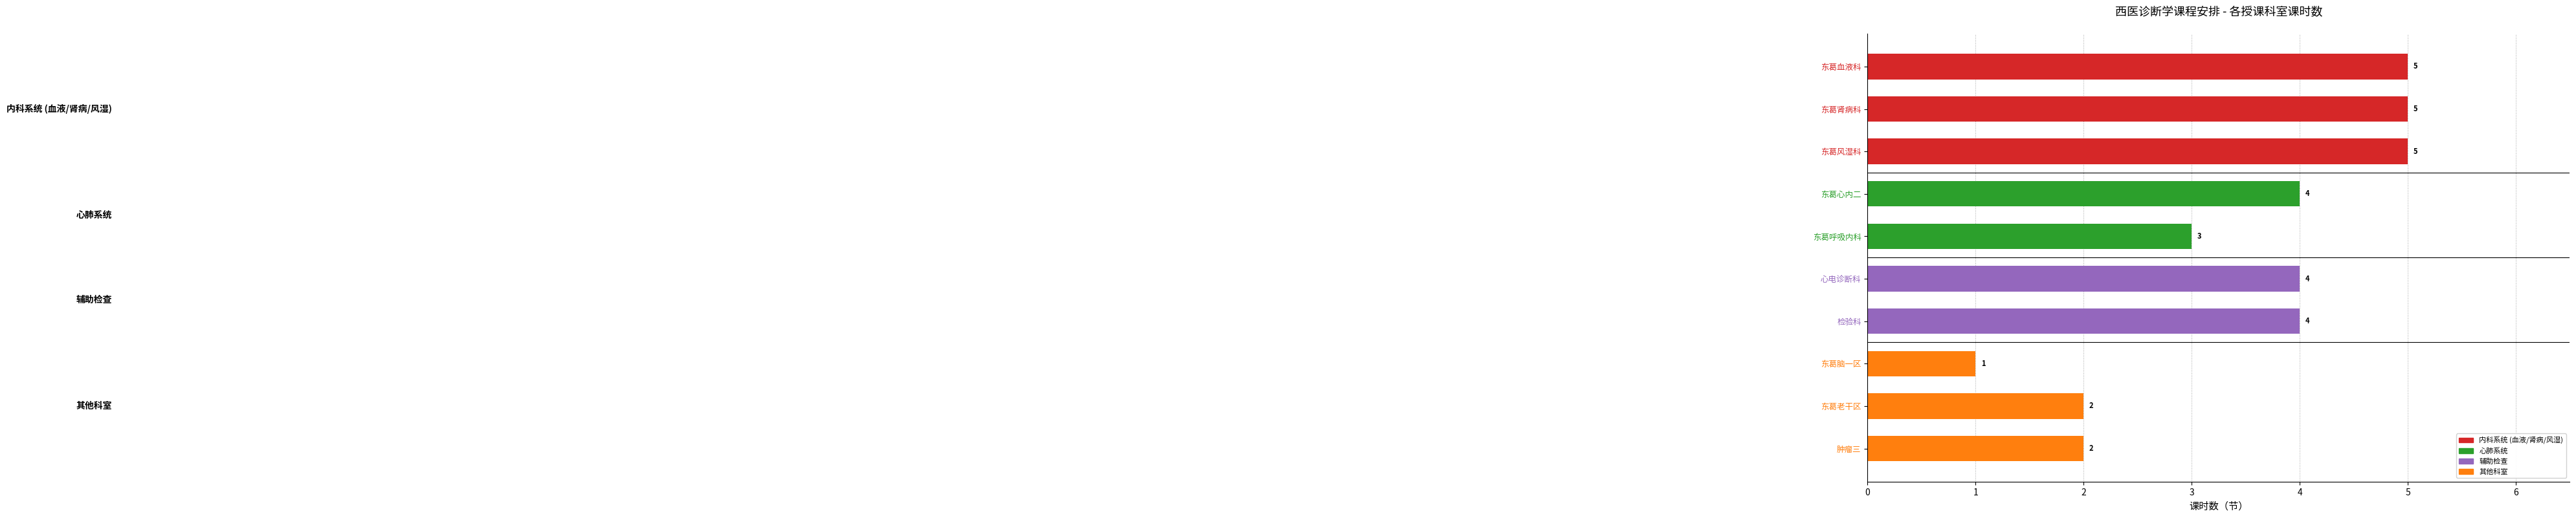

What is the ratio of the value at 肿瘤三 to the value at 东葛老干区?

1.0